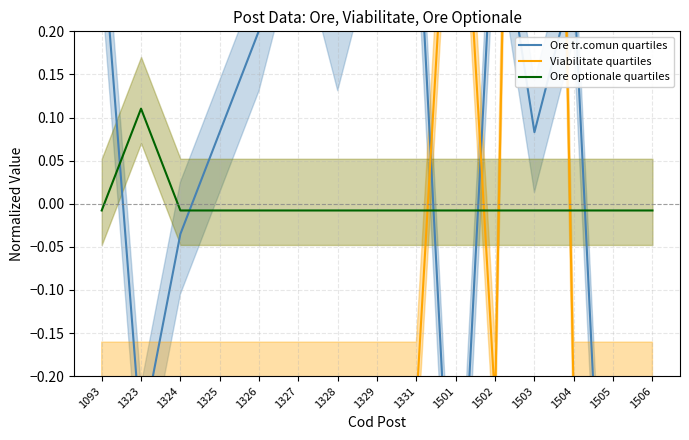

At which label does Ore optionale quartiles first exceed 0?

1323